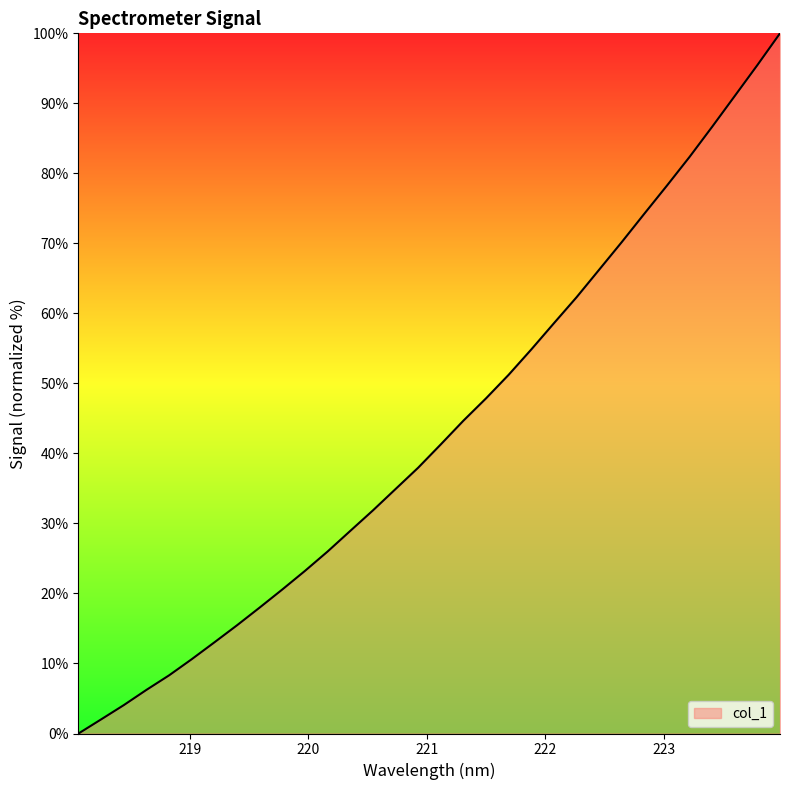

What is the maximum value shown in the chart?

100.0